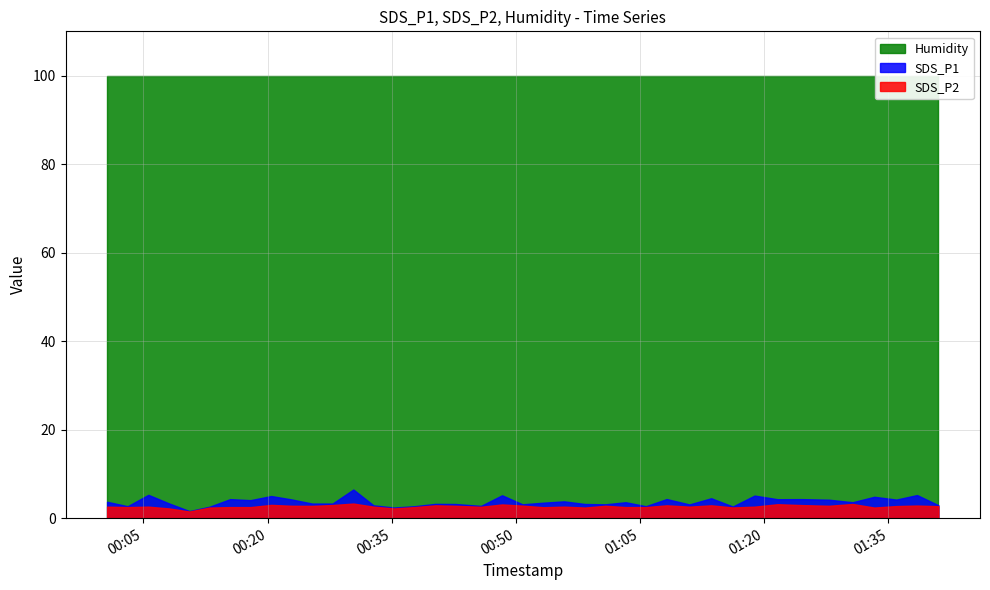

True or false: SDS_P2 and Humidity intersect in this chart.

False